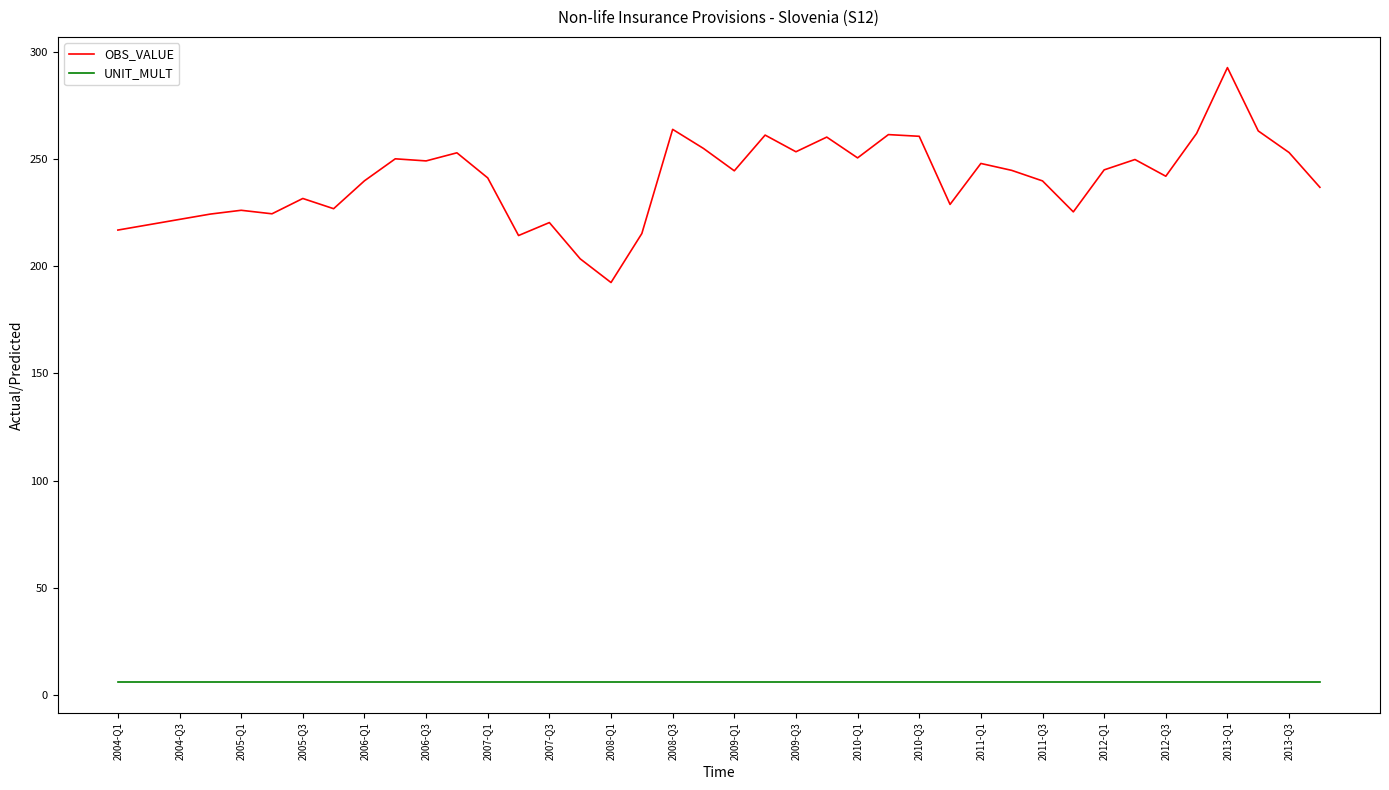

Which series has the largest total across all categories?

OBS_VALUE